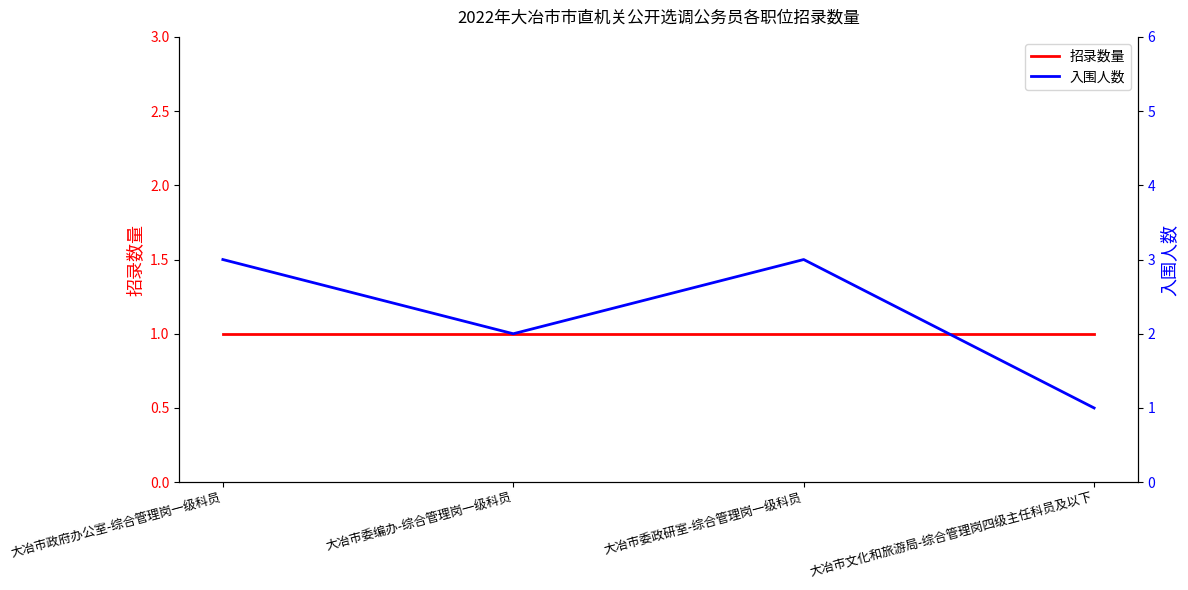

At which category is the sum across all series the highest?

大冶市政府办公室-综合管理岗一级科员